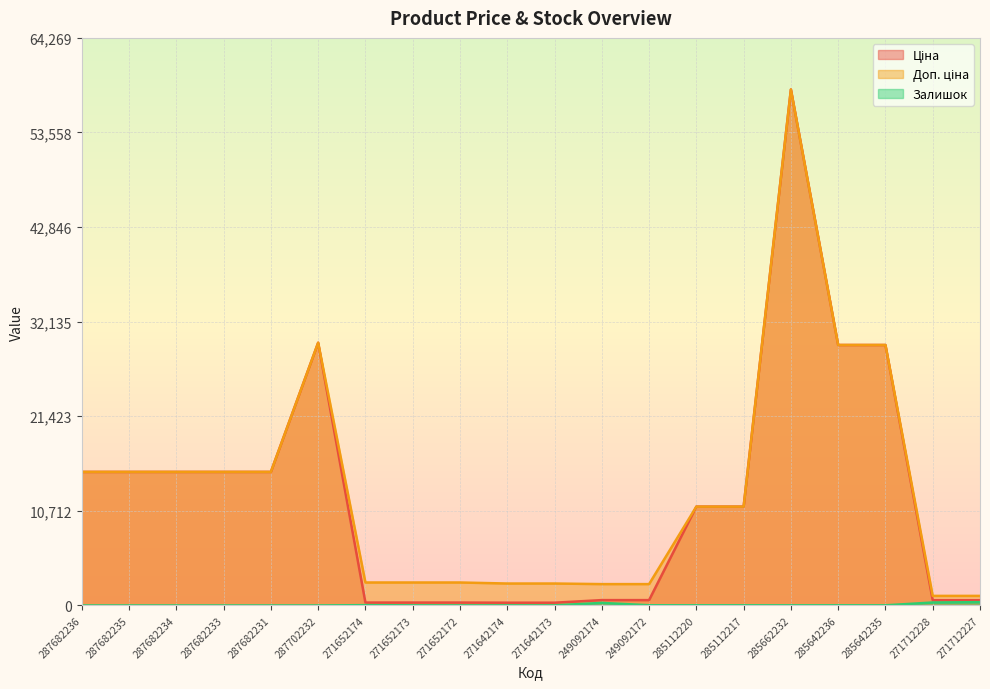

Which series changed the most between 287682233 and 285642235?

Ціна